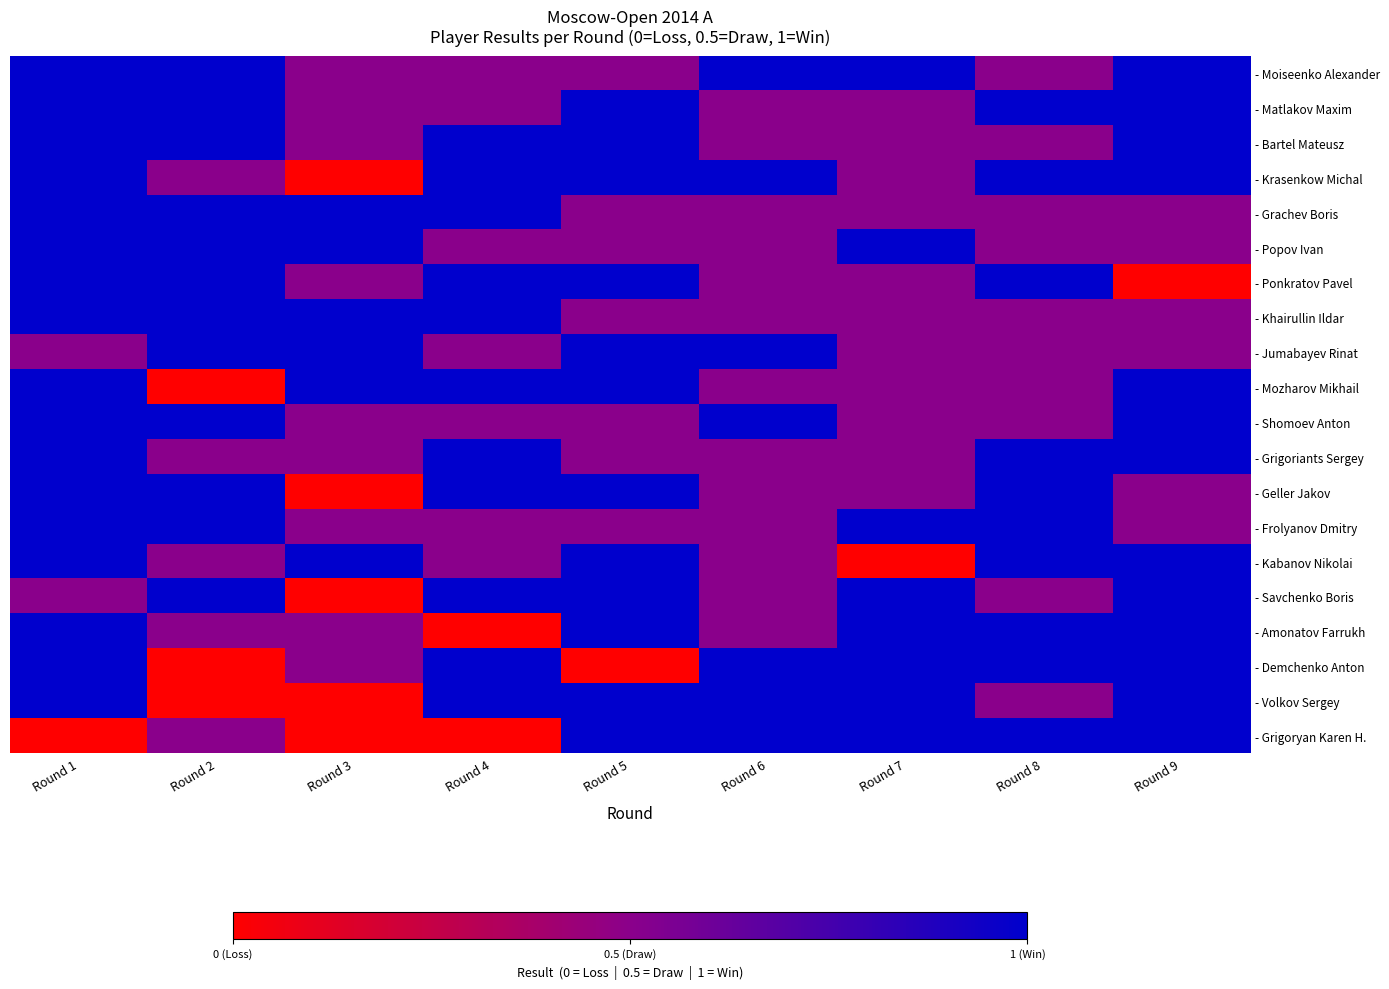

What is the maximum value shown in the chart?

1.0